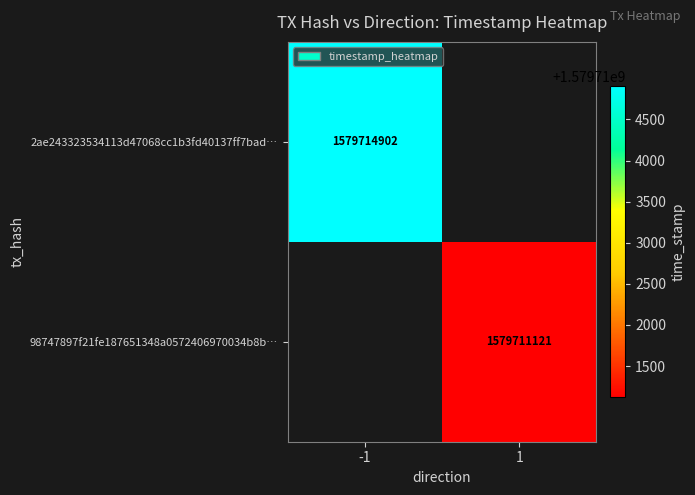

Count the number of categories in the chart.

2